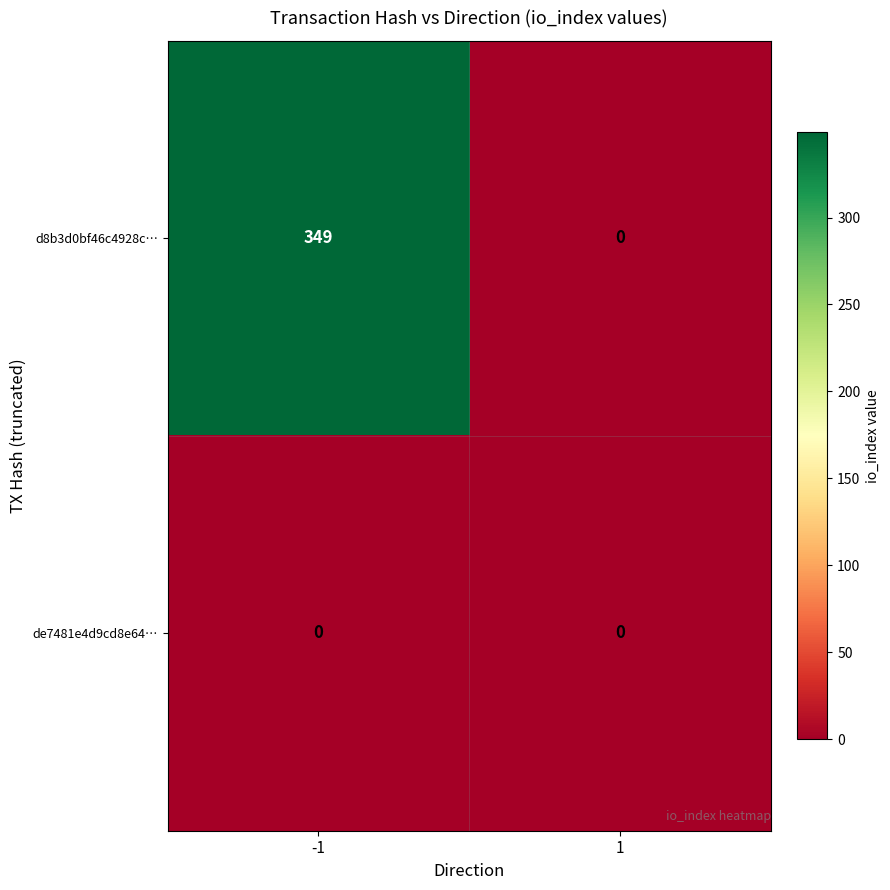

What is the sum of all d8b3d0bf46c4928c… values?

349